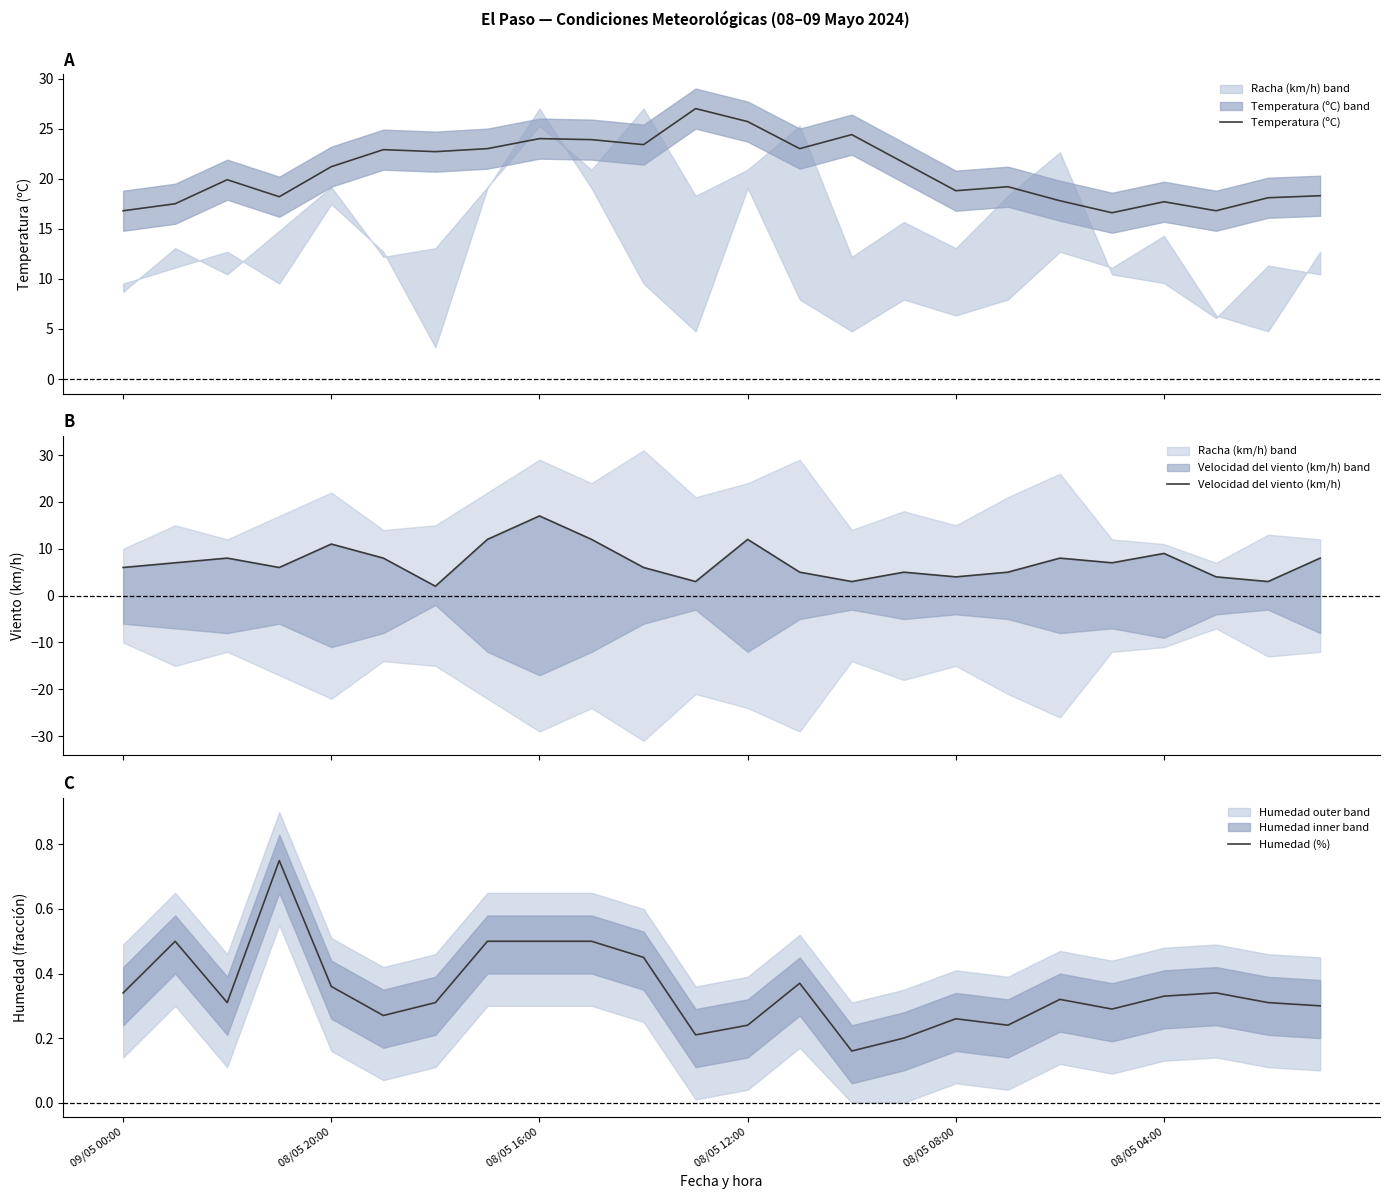

Which series has the largest range (max minus min)?

Velocidad del viento (km/h)